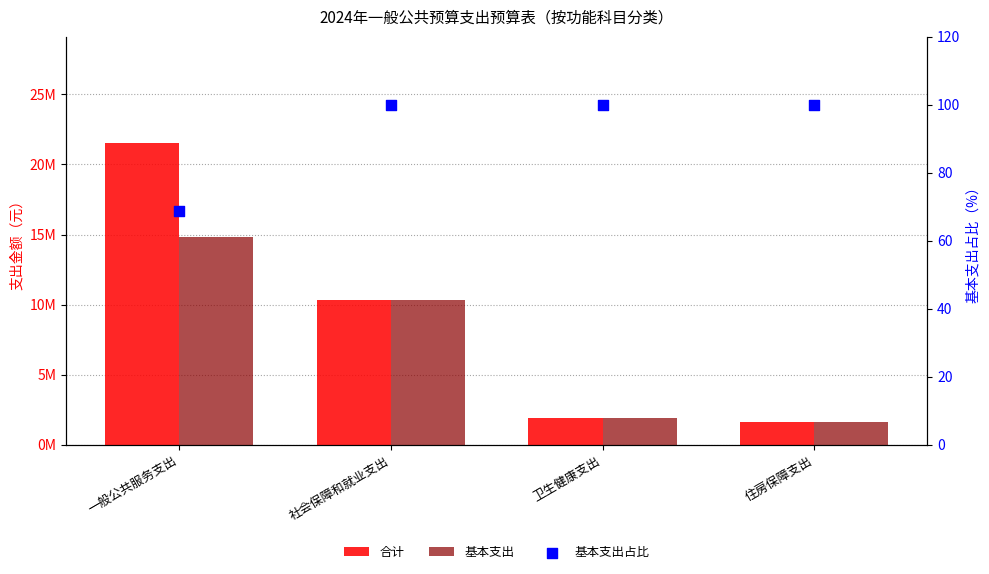

Which series has the widest spread of Y values?

合计